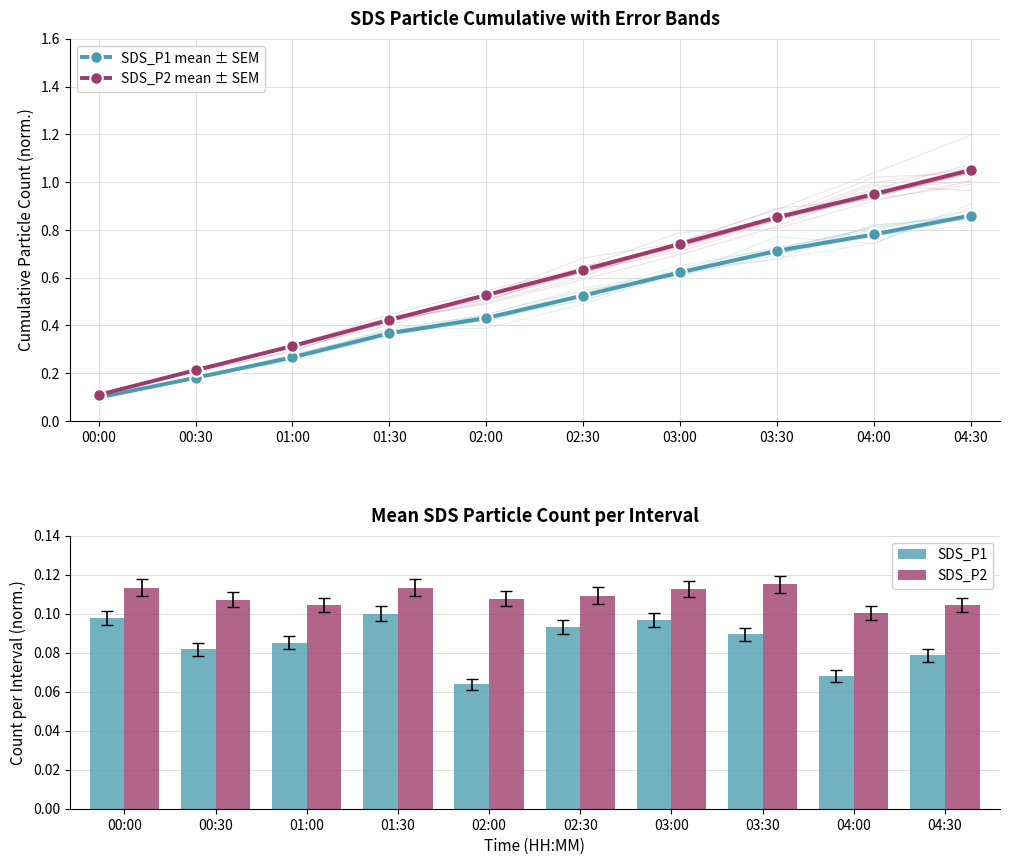

What is the difference between the highest and lowest values at 01:00?

0.2